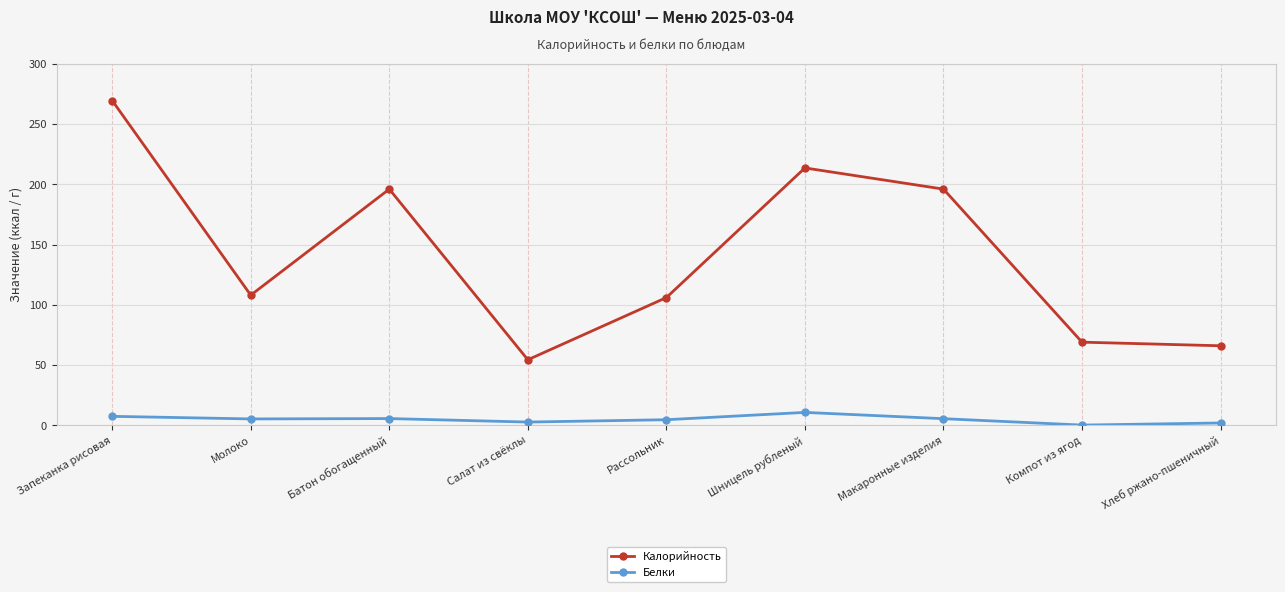

How many lines are shown in the chart?

2